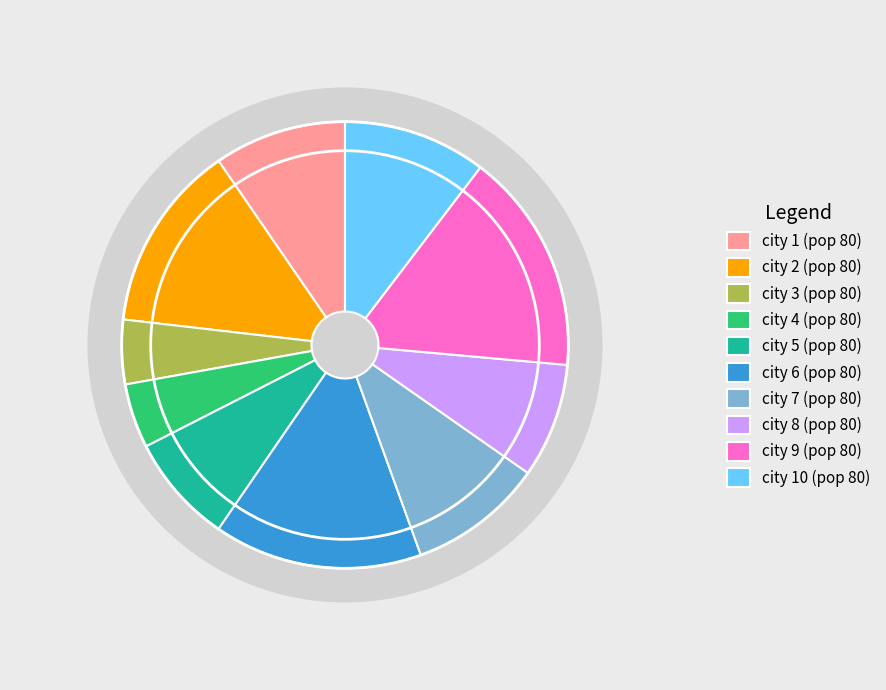

To the nearest percent, what is the average slice percentage?

10%